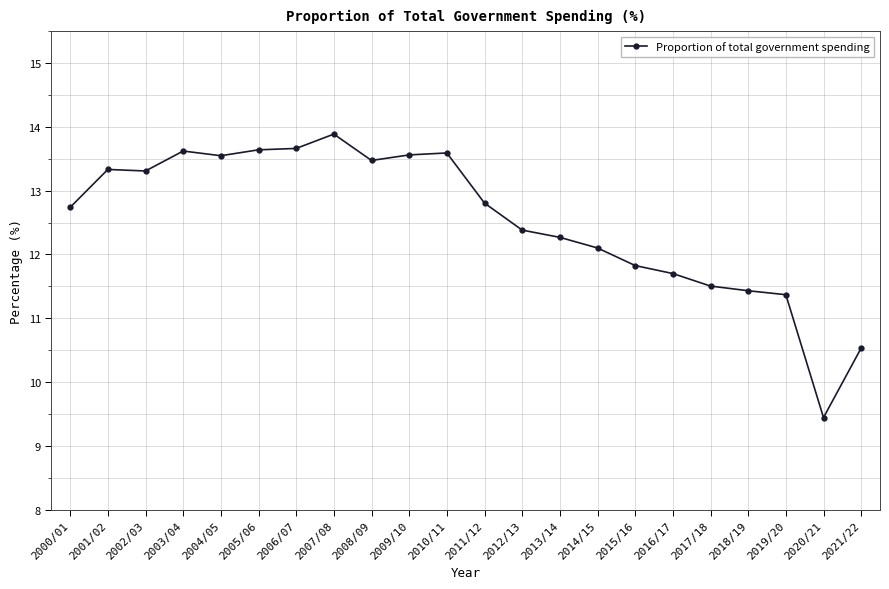

Is it true that the value at 2015/16 is 11.8?

True